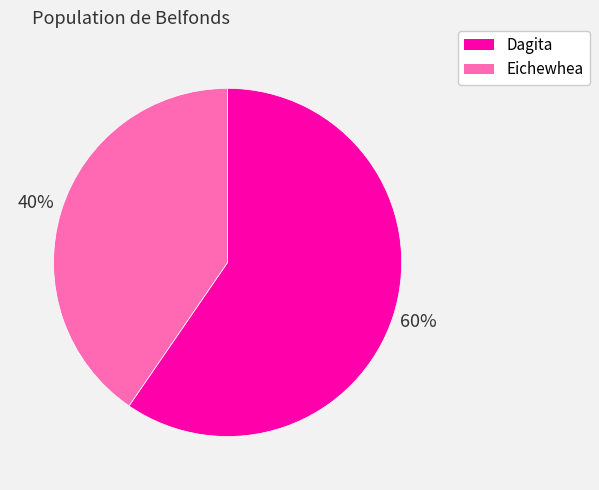

To the nearest percent, what portion does Eichewhea represent?

40%